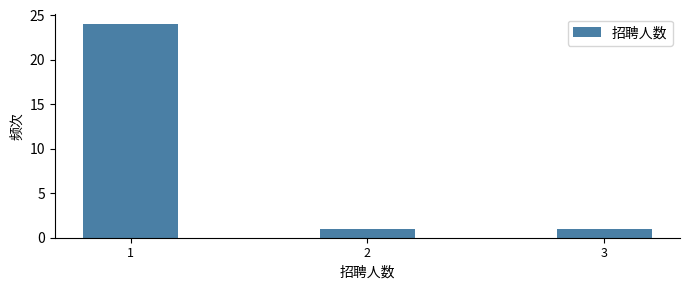

Reading left to right, extract all data points from this chart.

24	1	1